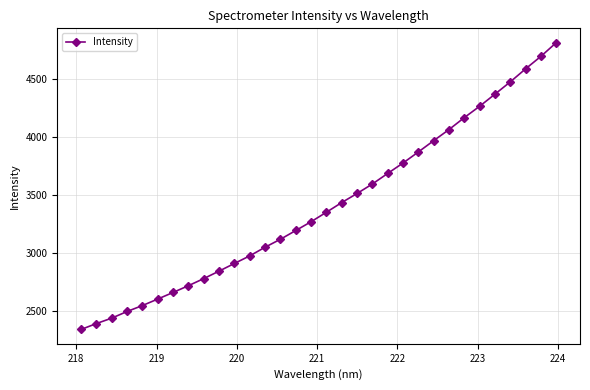

What is the smallest value displayed?

2336.7